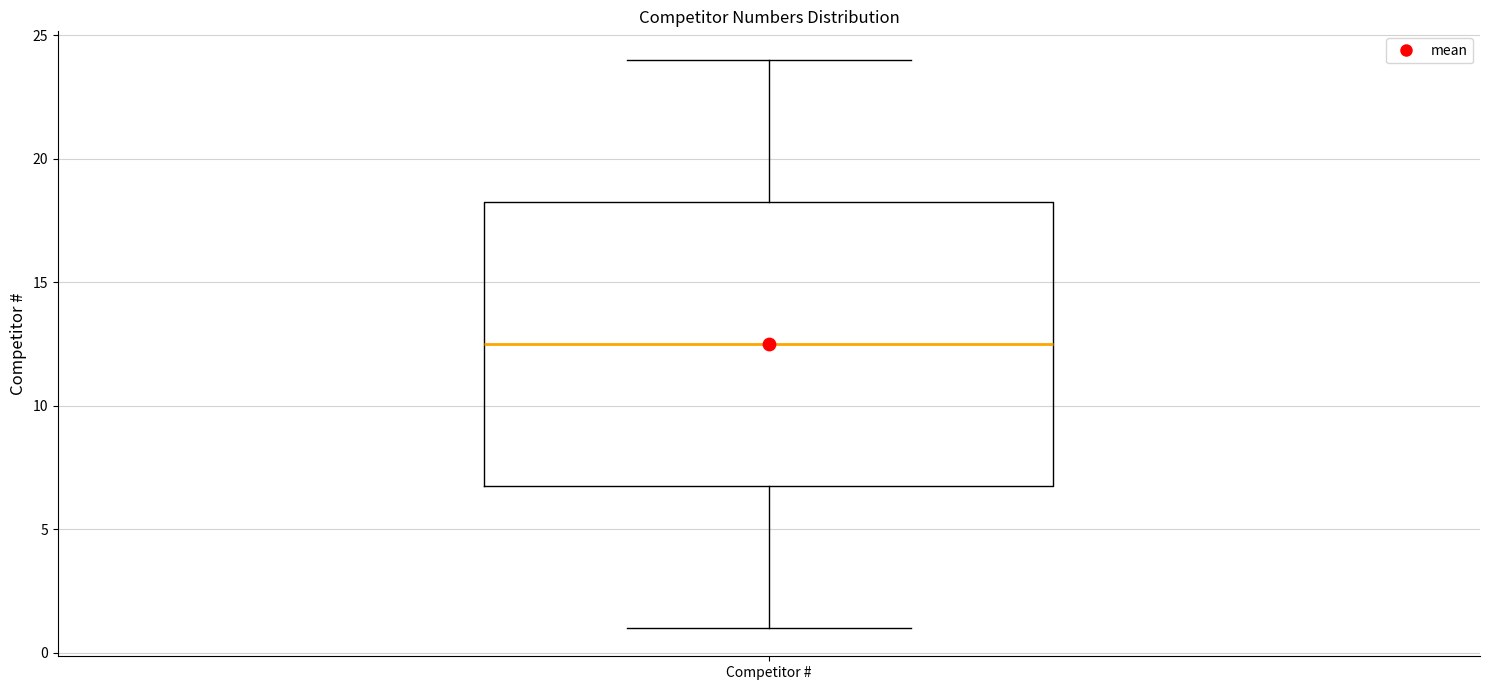

Where is the lower edge of the box for Competitor # on the y-axis? The values are not printed on the chart, so give them approximately, as read against the axis.

7.0